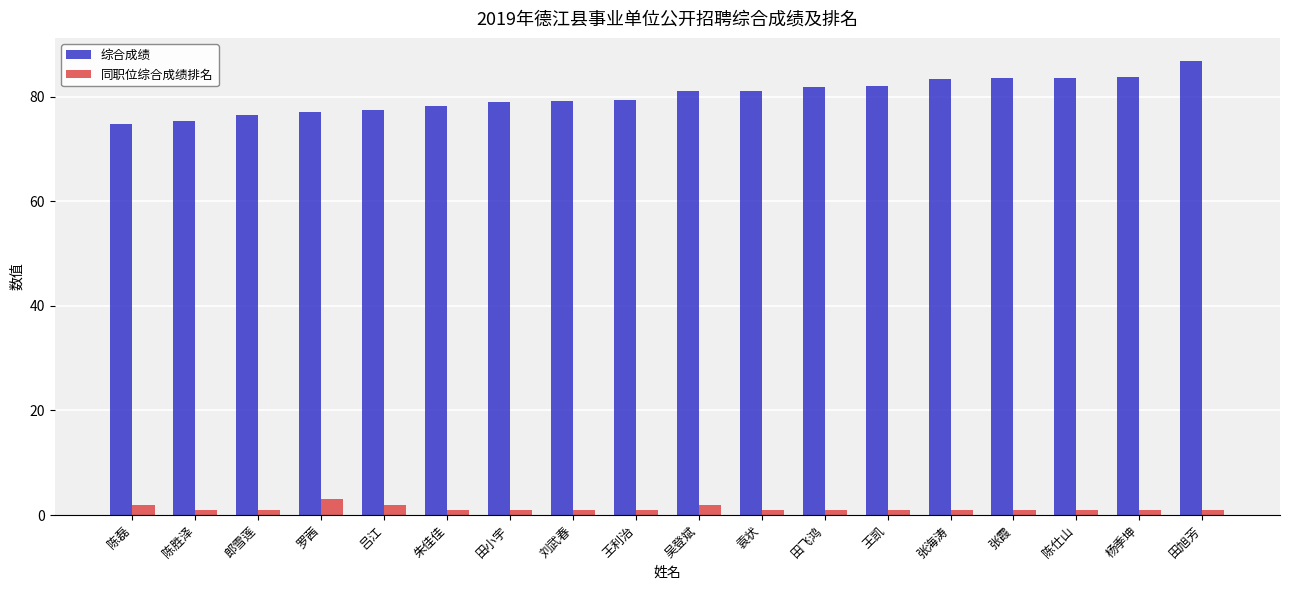

What is the total value across all series at 王凯?

83.0